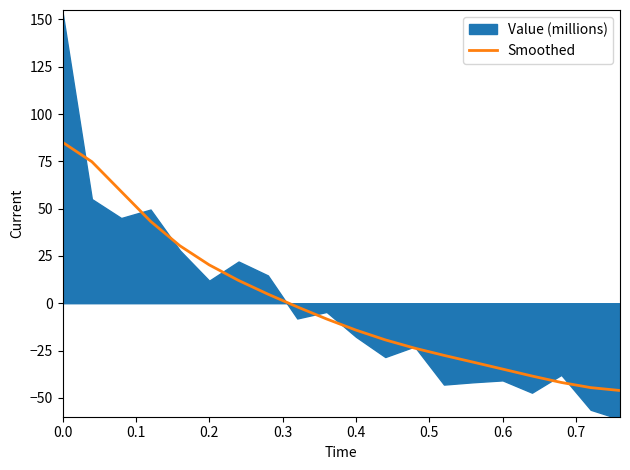

The value at 19 is -23.4. True or false?

False